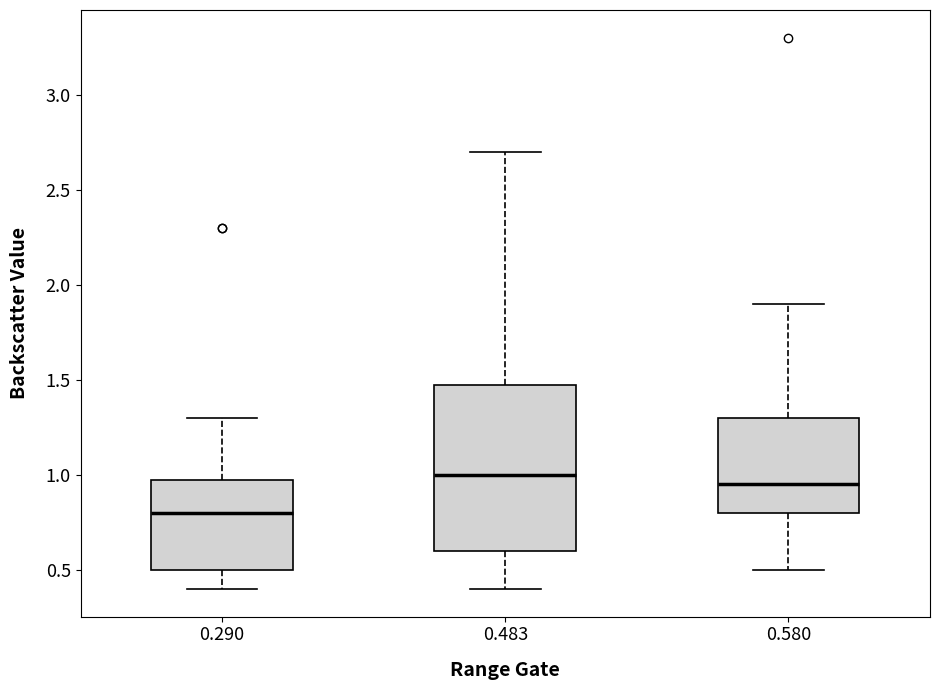

Where does the median line of the box at x = 0.580 sit on the y-axis? The values are not printed on the chart, so give them approximately, as read against the axis.

0.95